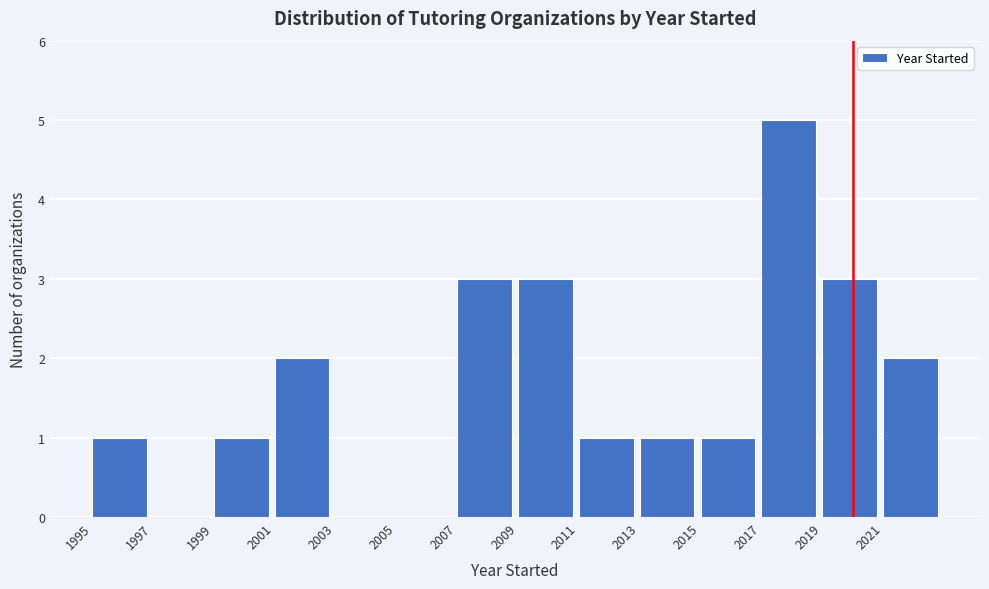

Reading left to right, transcribe this chart: for each bar, give the range it covers on the x-axis and its height. The values are not printed on the chart, so give them approximately, as read against the axis.

1995 to 1997: 1
1997 to 1999: 0
1999 to 2001: 1
2001 to 2003: 2
2003 to 2005: 0
2005 to 2007: 0
2007 to 2009: 3
2009 to 2011: 3
2011 to 2013: 1
2013 to 2015: 1
2015 to 2017: 1
2017 to 2019: 5
2019 to 2021: 3
2021 to 2023: 2